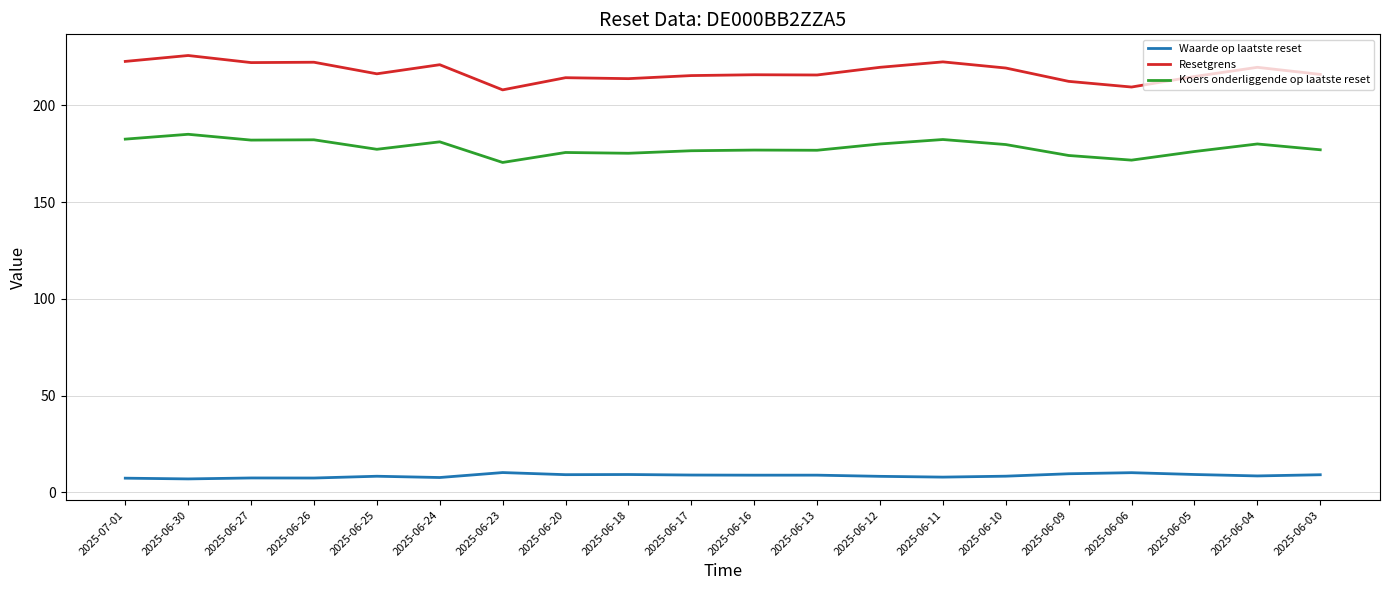

True or false: Waarde op laatste reset and Resetgrens cross at least once.

False